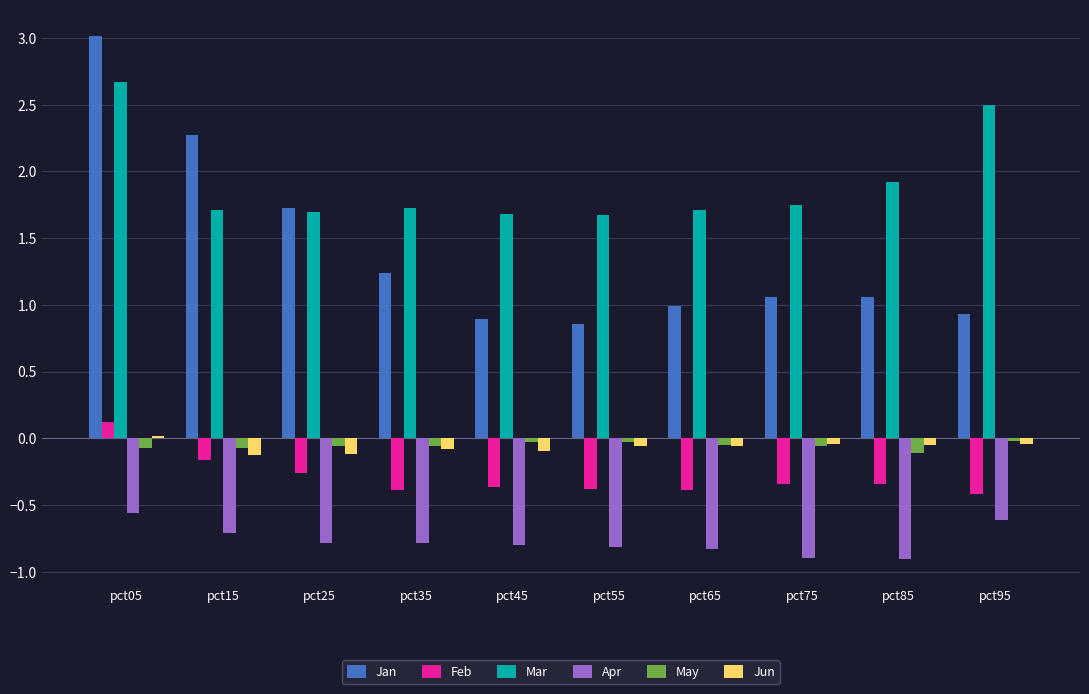

Which series has the largest total across all categories?

Mar